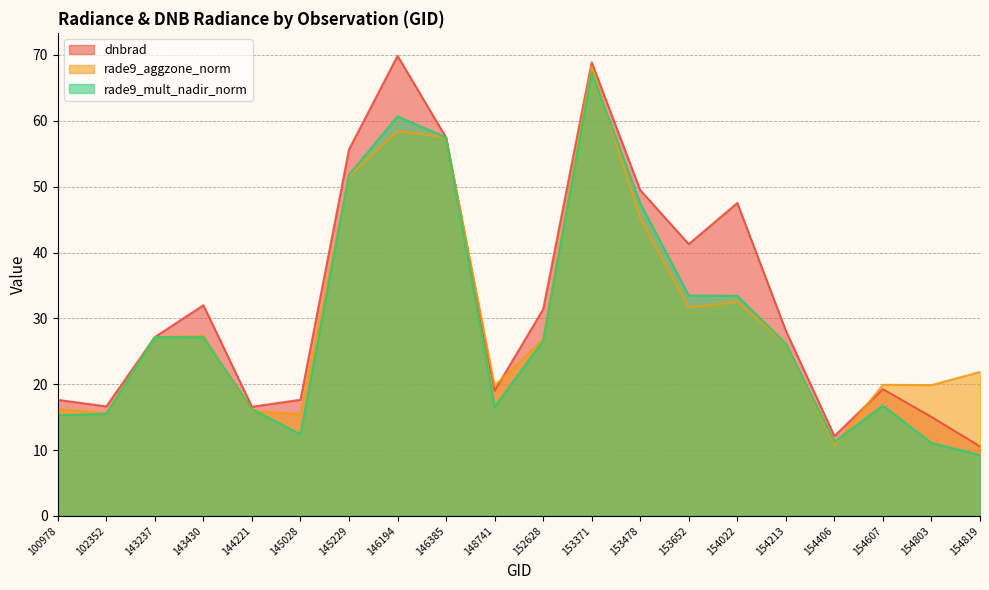

Which series has the largest total across all categories?

dnbrad